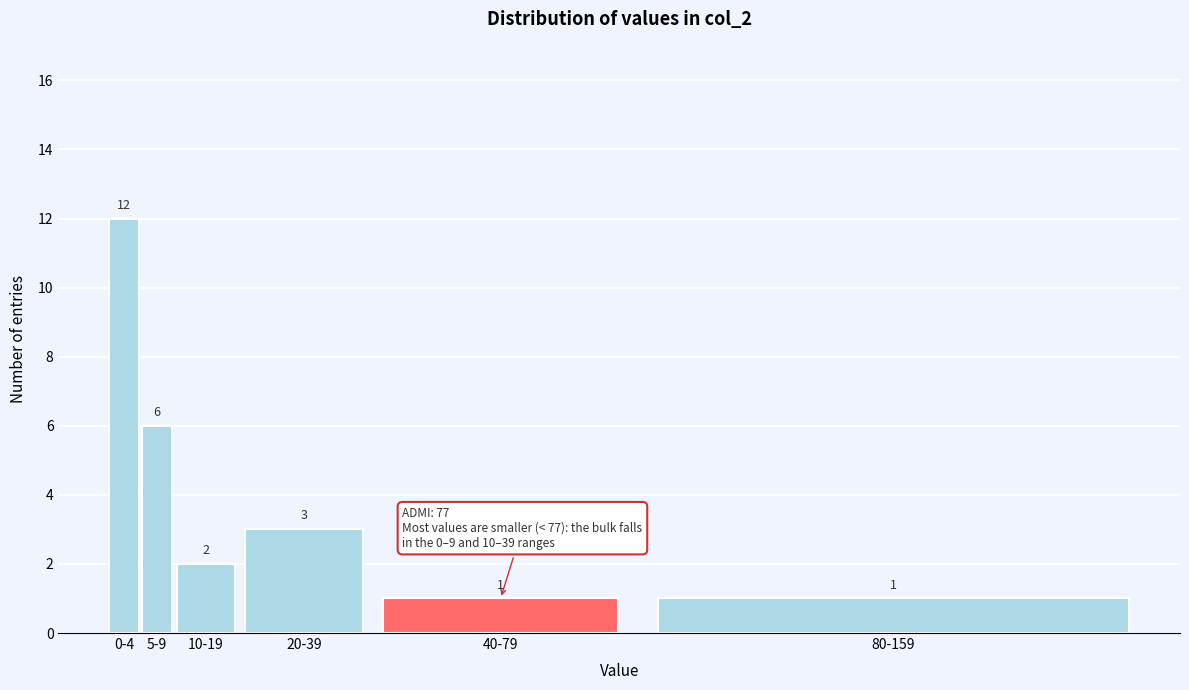

Reading left to right, extract all data points from this chart.

0-4=12	5-9=6	10-19=2	20-39=3	40-79=1	80-159=1